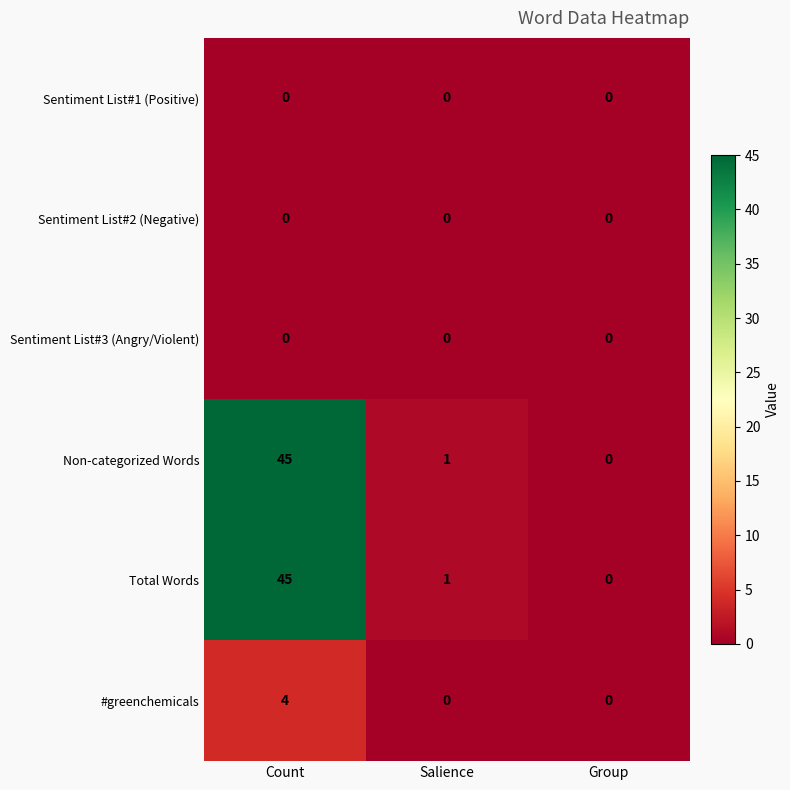

Count the number of data series in this chart.

6